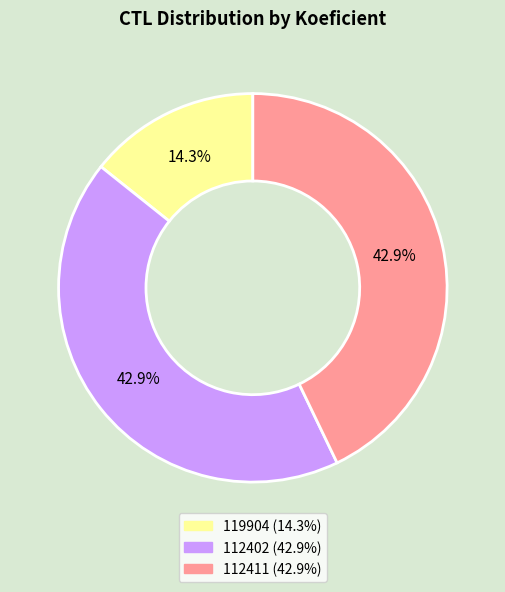

How many segments does this pie chart have?

3